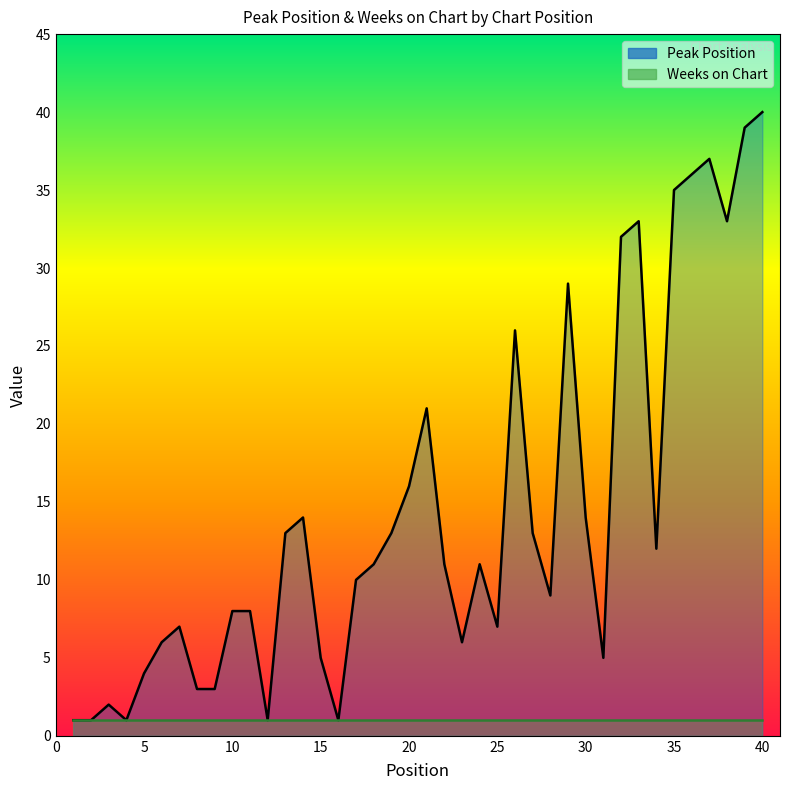

Where is the first local minimum?

4